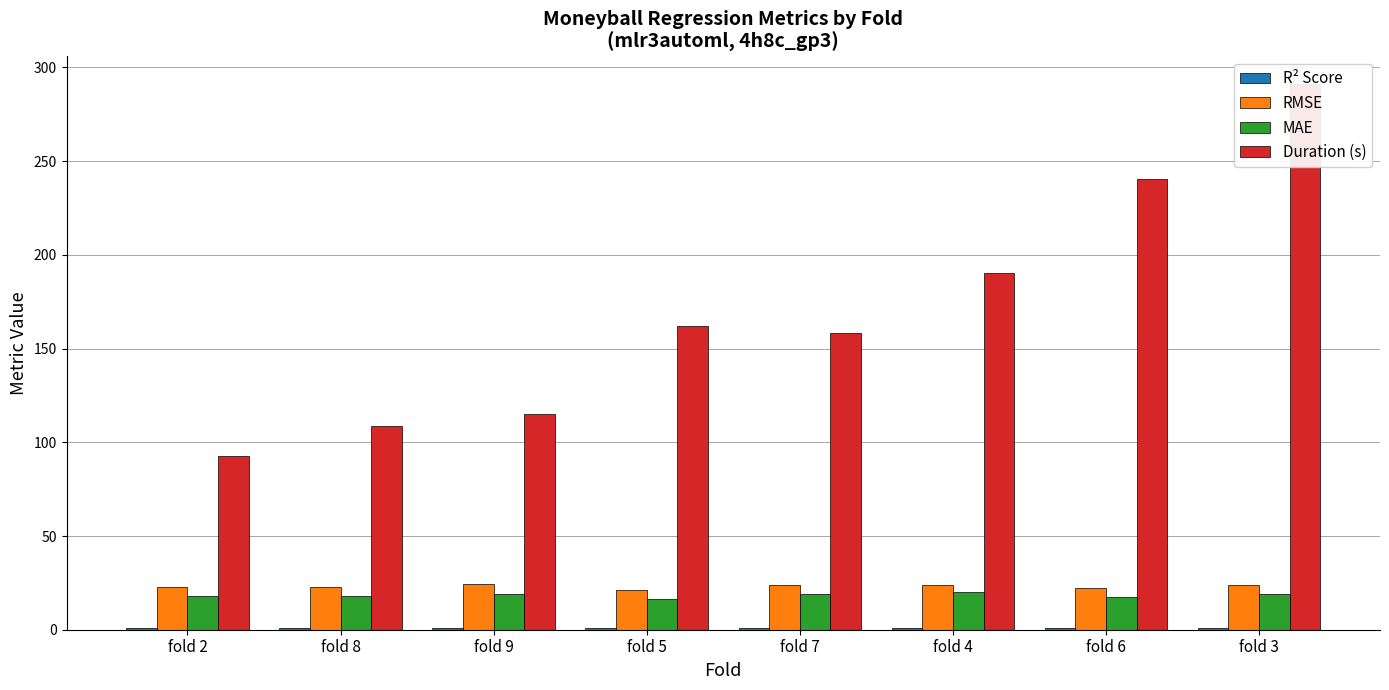

Which has a higher value, fold 6 or fold 3?

fold 6